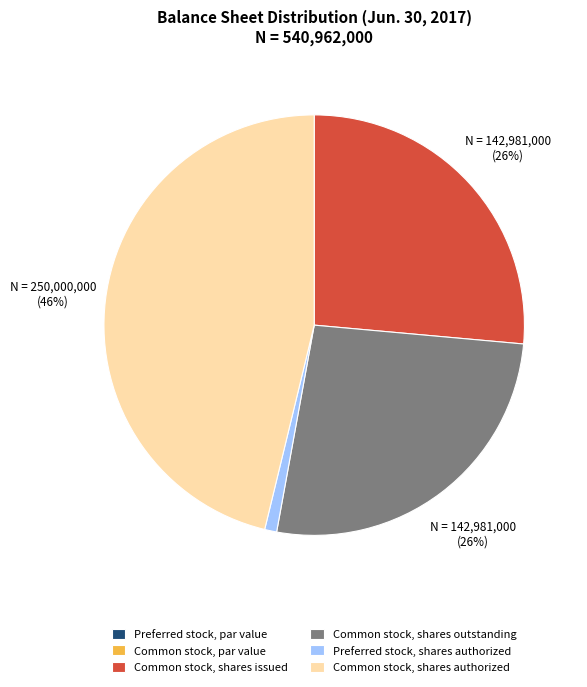

Do Common stock, shares outstanding and Common stock, shares authorized together represent more than half of the pie?

Yes